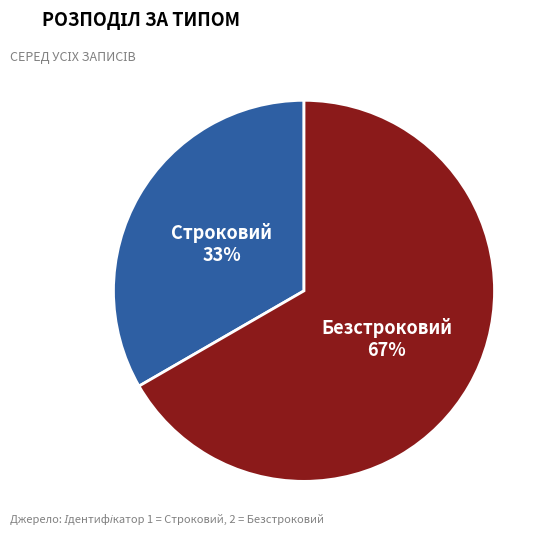

The Строковий slice represents 38% of the pie. True or false?

False